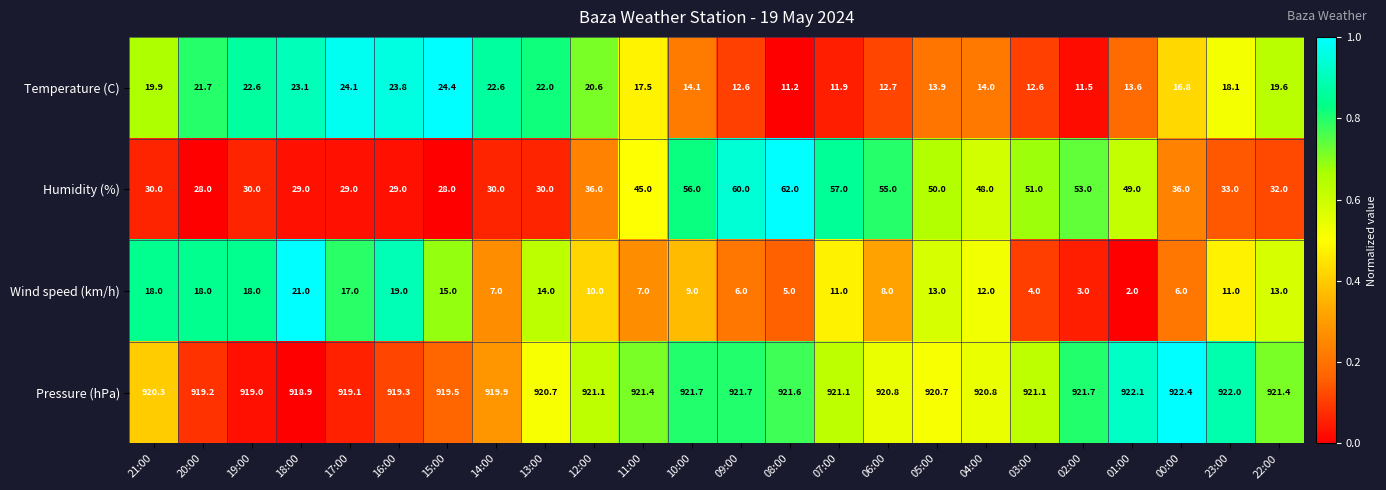

What is the difference between the second highest and second lowest values in the Pressure (hPa) series?

3.1